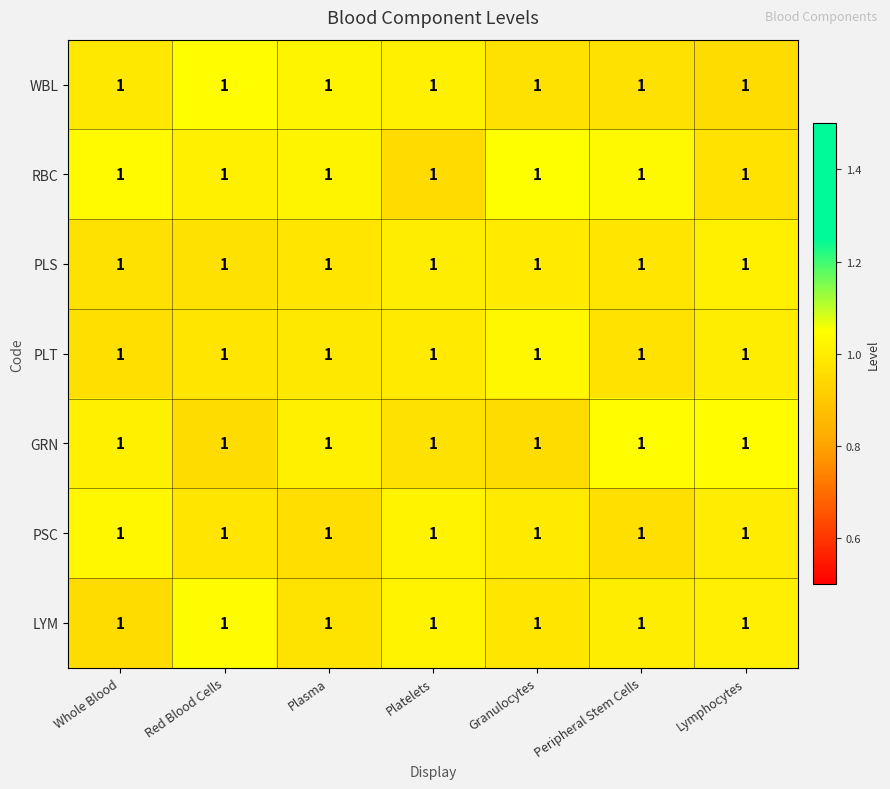

Which category has the highest value across all series?

Granulocytes